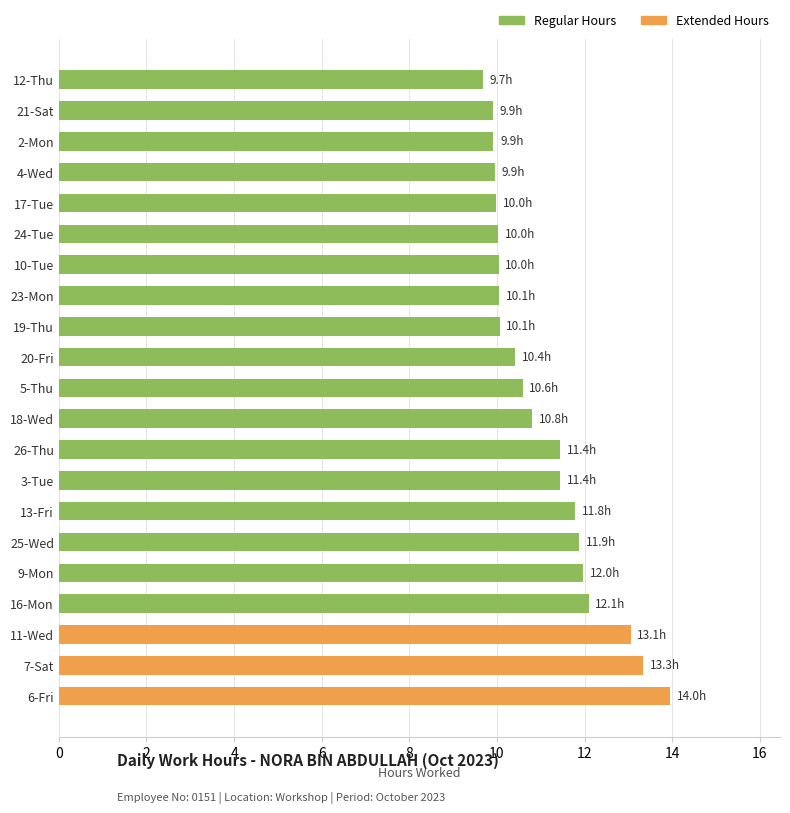

True or false: the data shows 16.5 at 18-Wed.

False